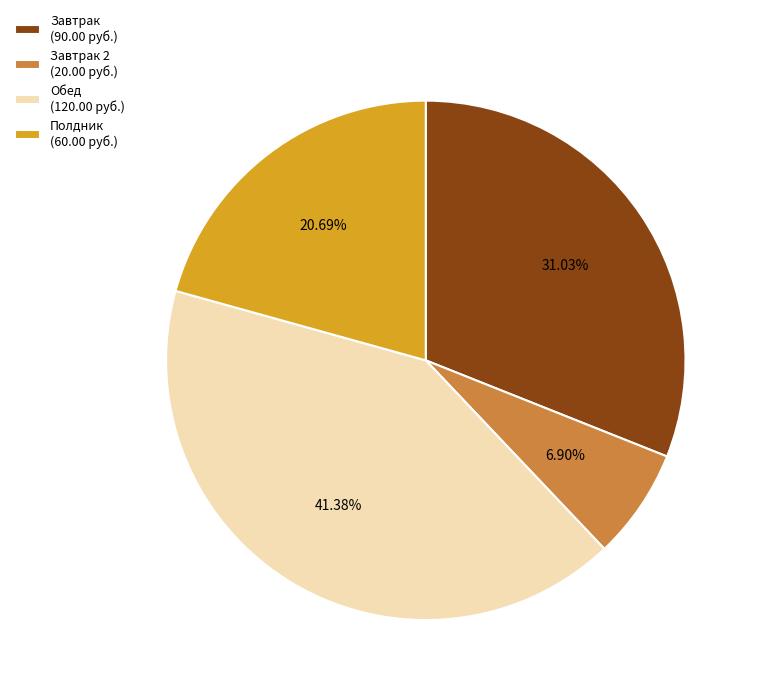

Is there a majority slice in this chart?

No